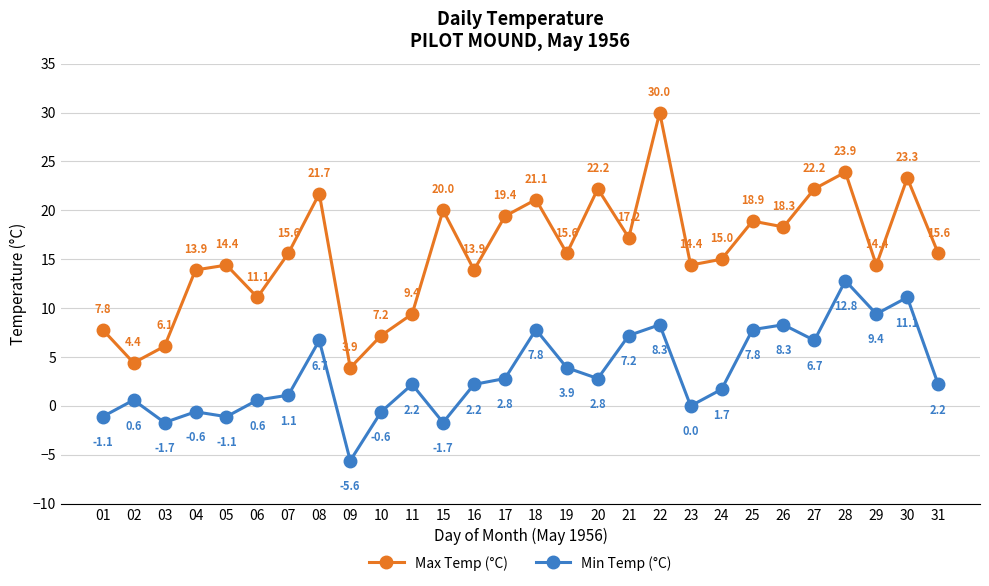

Which series changed the most between 16 and 27?

Max Temp (°C)